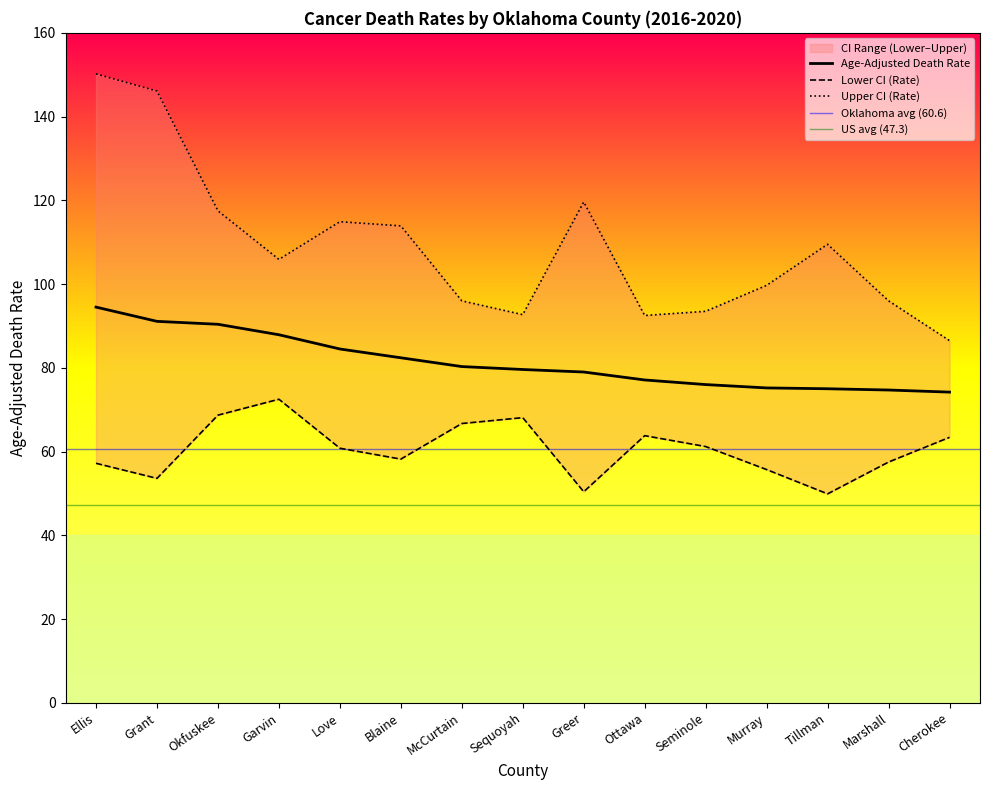

Reading right to left, what are all the values shown in this chart?

Age-Adjusted Death Rate: Cherokee=74.2	Marshall=74.7	Tillman=75.0	Murray=75.2	Seminole=76.0	Ottawa=77.1	Greer=79.0	Sequoyah=79.6	McCurtain=80.3	Blaine=82.4	Love=84.5	Garvin=87.9	Okfuskee=90.4	Grant=91.1	Ellis=94.5
Lower CI (Rate): Cherokee=63.4	Marshall=57.5	Tillman=49.9	Murray=55.7	Seminole=61.2	Ottawa=63.8	Greer=50.4	Sequoyah=68.1	McCurtain=66.7	Blaine=58.2	Love=60.8	Garvin=72.5	Okfuskee=68.7	Grant=53.6	Ellis=57.2
Upper CI (Rate): Cherokee=86.5	Marshall=96.0	Tillman=109.5	Murray=99.7	Seminole=93.5	Ottawa=92.5	Greer=119.6	Sequoyah=92.7	McCurtain=96.0	Blaine=113.9	Love=114.9	Garvin=105.9	Okfuskee=117.5	Grant=146.1	Ellis=150.2